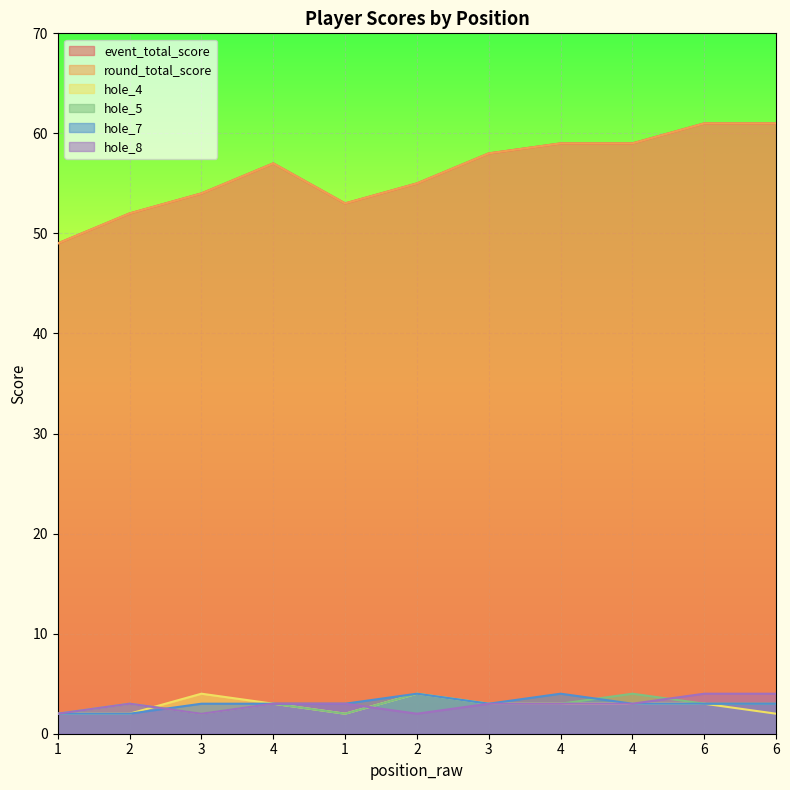

What is the label of the 2nd point from the left?

2